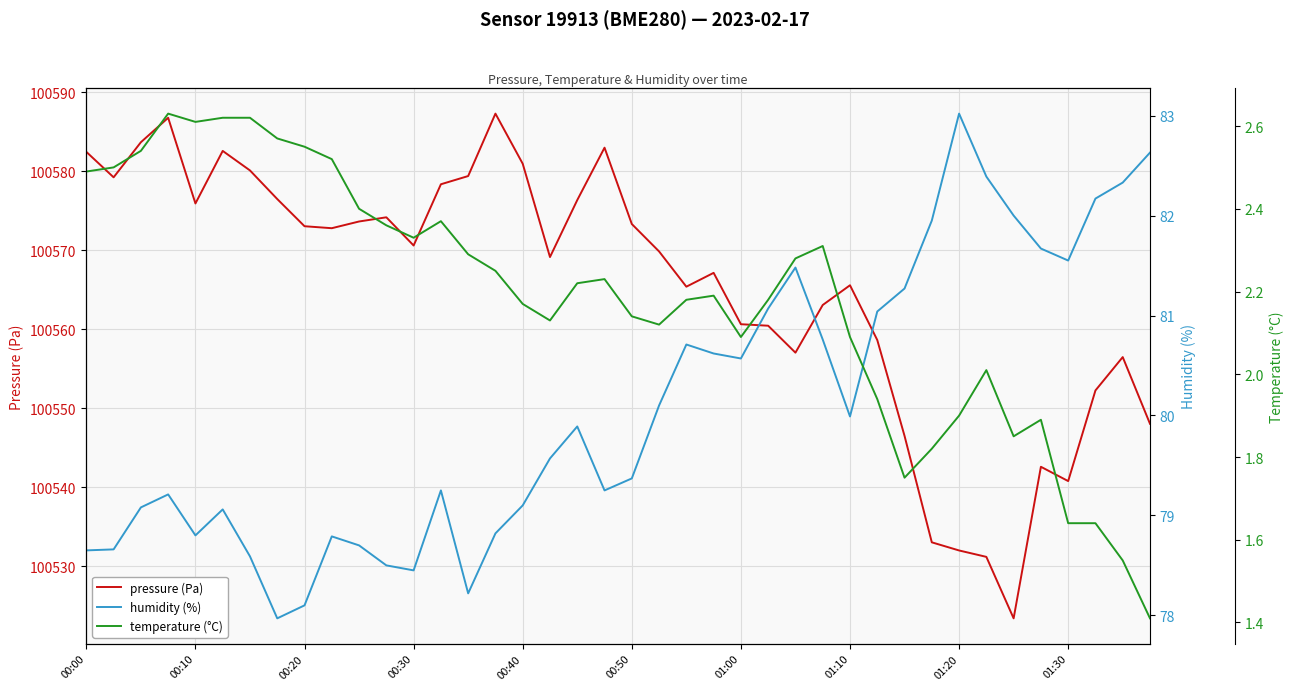

What is the average value of the humidity (%) series?

80.1